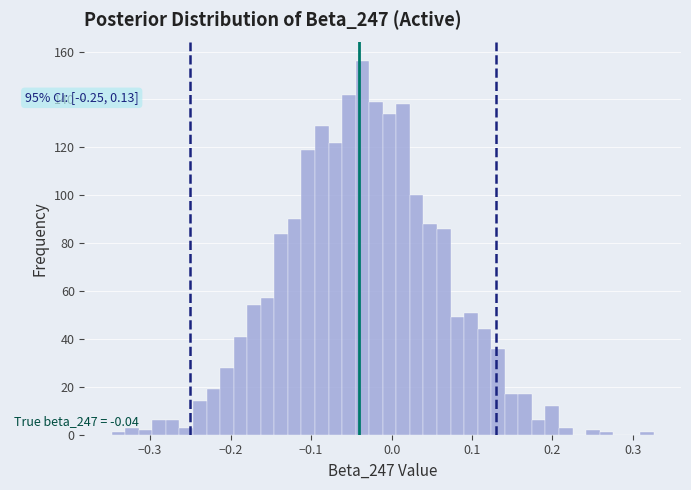

Read against the x-axis, roughly where is the centre of the tallest bar?

-0.04